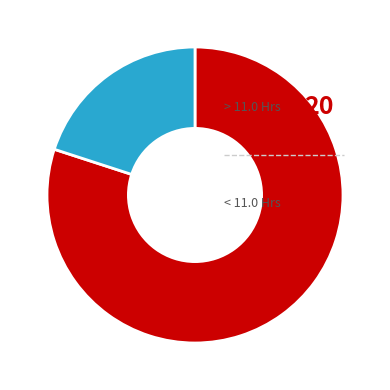

Is there a majority slice in this chart?

Yes